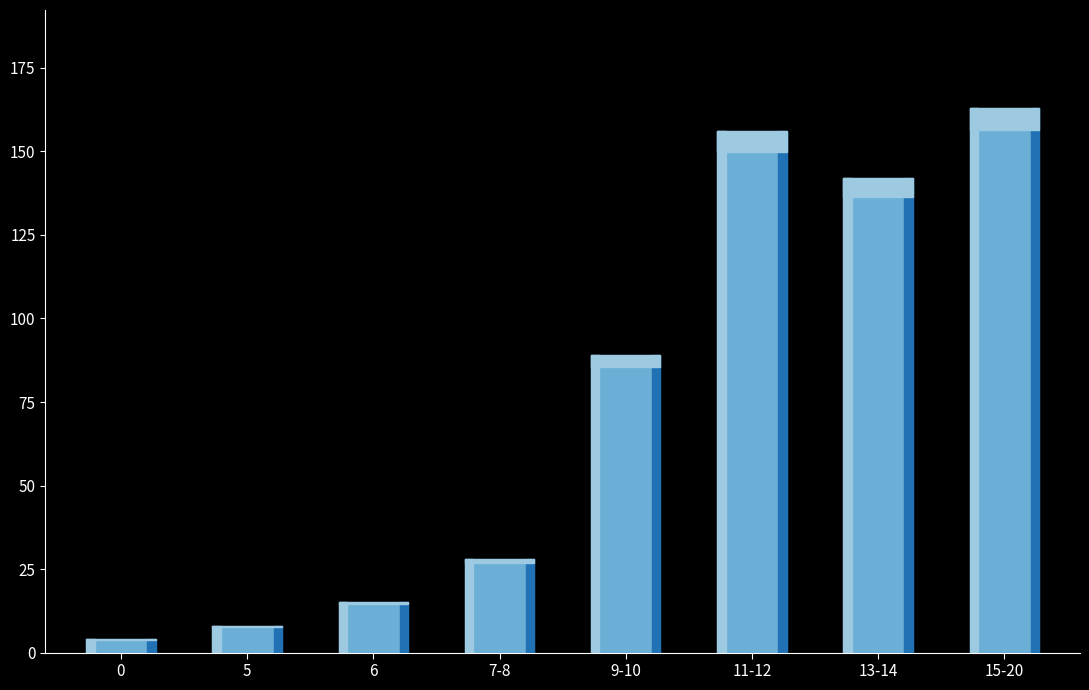

Approximately how many times larger is the value at 9-10 compared to 7-8?

3.2